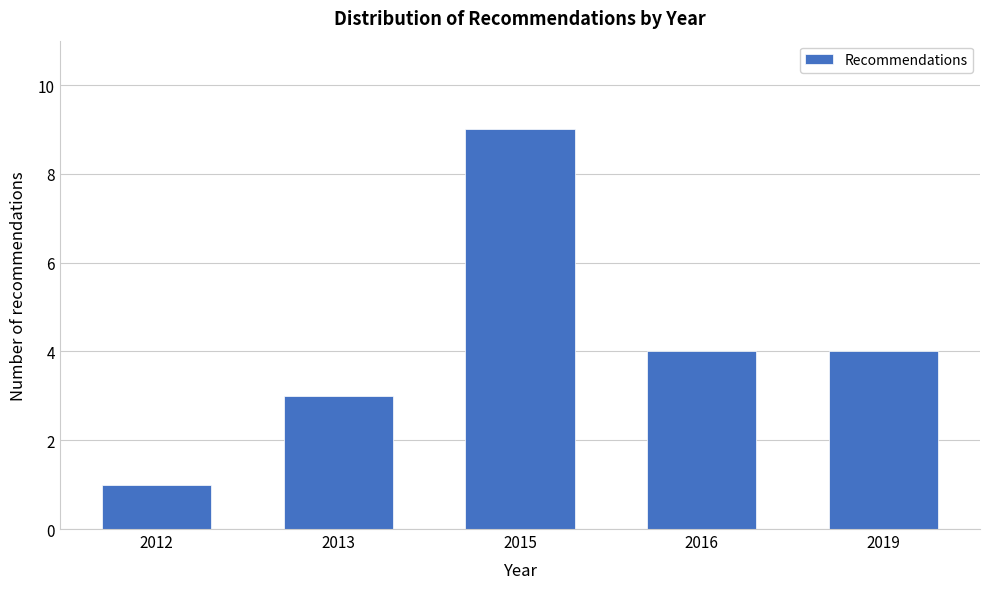

Reading left to right, what are all the values shown in this chart?

1	3	9	4	4